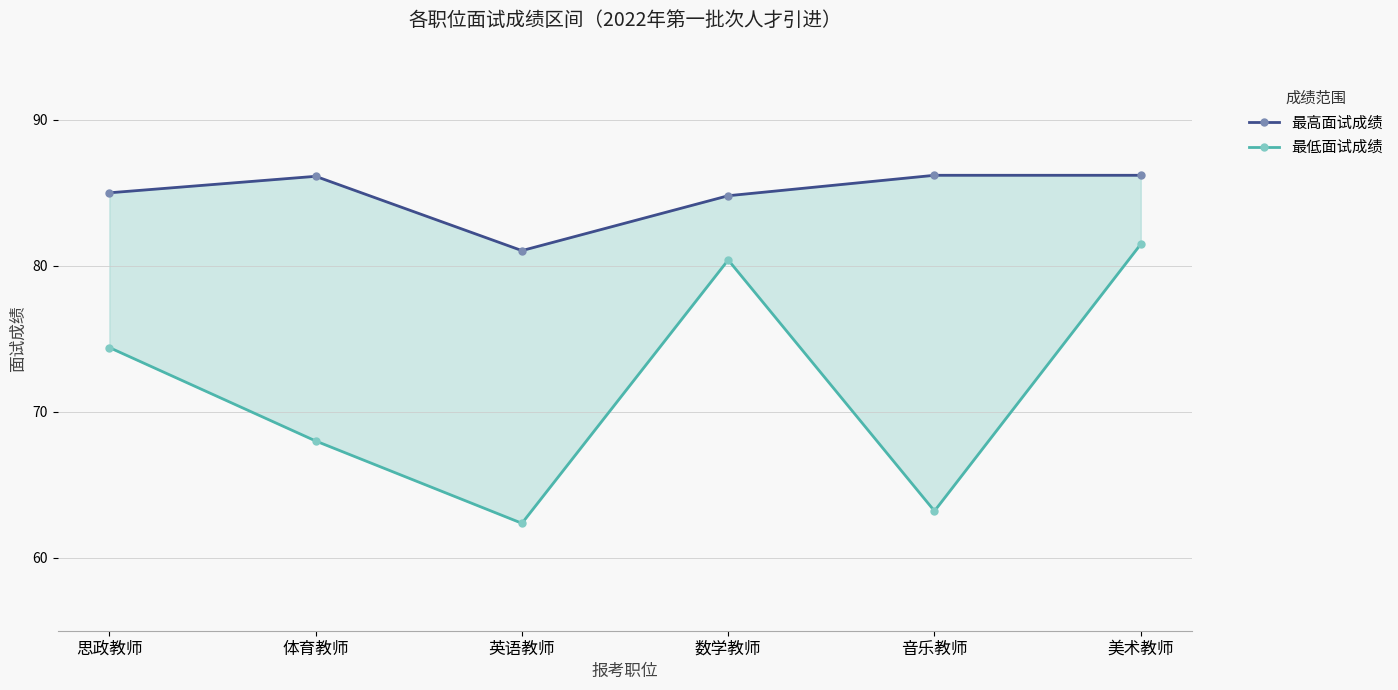

How many data points in 最高面试成绩 are above 86?

3